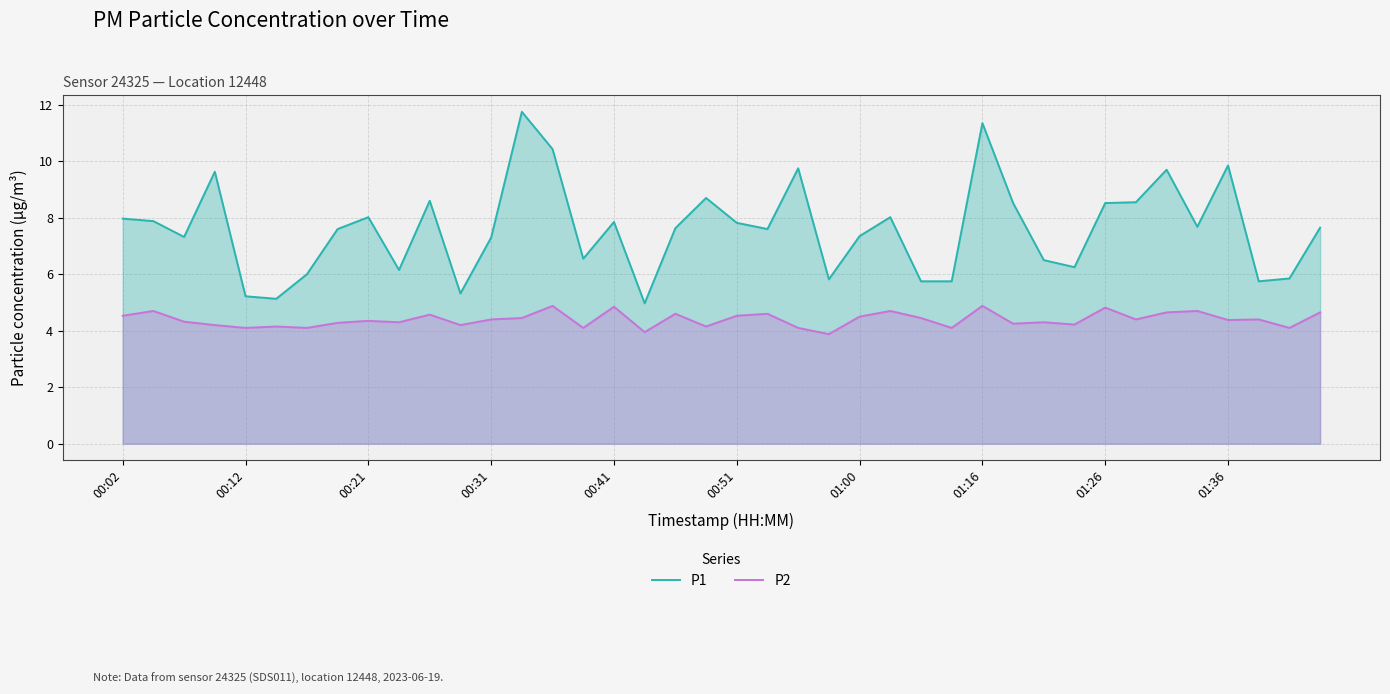

Reading right to left, what are all the values shown in this chart?

P1: 7.7	5.8	5.8	9.8	7.7	9.7	8.6	8.5	6.2	6.5	8.5	11.3	5.8	5.8	8.0	7.3	5.8	9.8	7.6	7.8	8.7	7.6	5.0	7.8	6.5	10.4	11.8	7.3	5.3	8.6	6.2	8.0	7.6	6.0	5.1	5.2	9.6	7.3	7.9	8.0
P2: 4.7	4.1	4.4	4.4	4.7	4.7	4.4	4.8	4.2	4.3	4.2	4.9	4.1	4.5	4.7	4.5	3.9	4.1	4.6	4.5	4.2	4.6	4.0	4.8	4.1	4.9	4.5	4.4	4.2	4.6	4.3	4.3	4.3	4.1	4.2	4.1	4.2	4.3	4.7	4.5